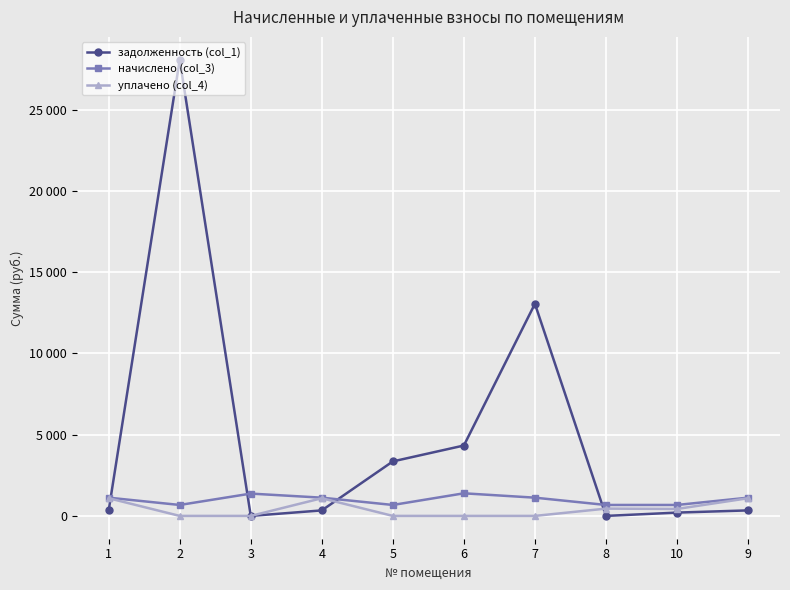

True or false: уплачено (col_4) and начислено (col_3) cross at least once.

False